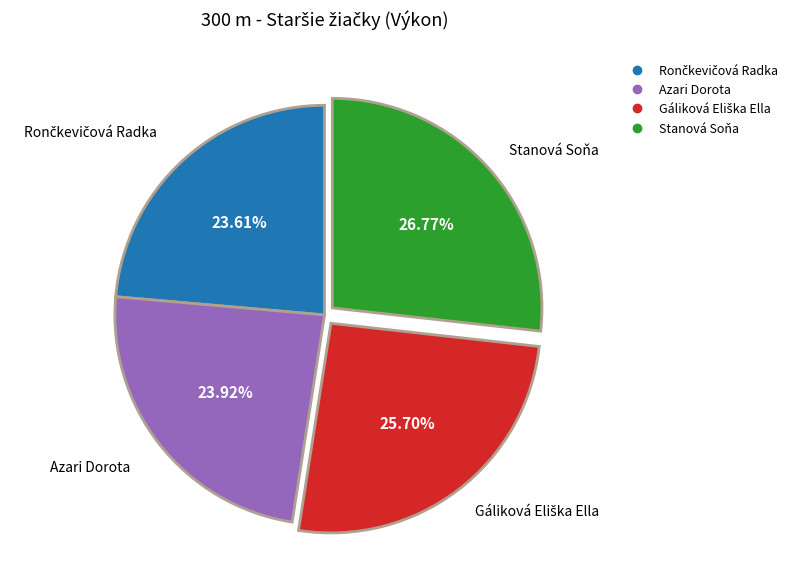

How many slices are in this pie chart?

4